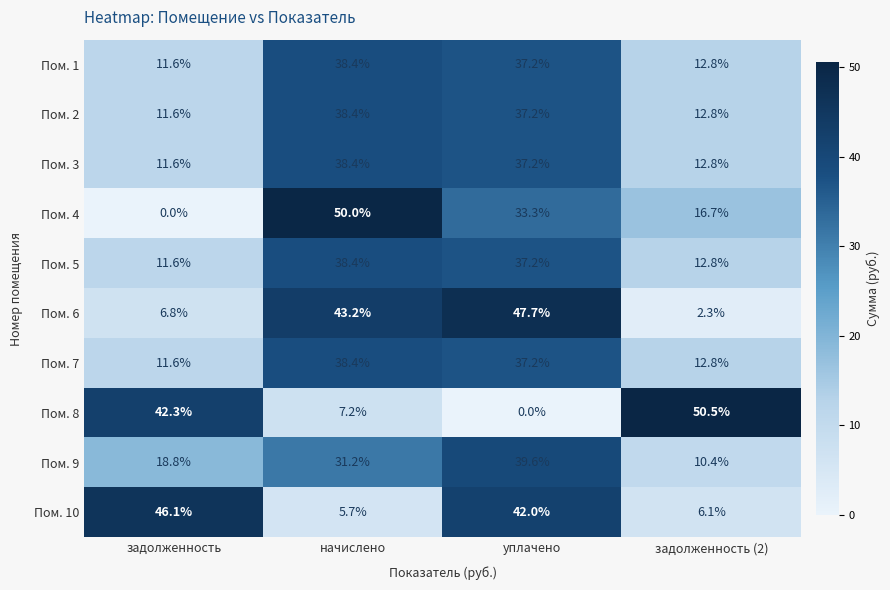

At which category does the chart reach its peak across all series?

задолженность (2)